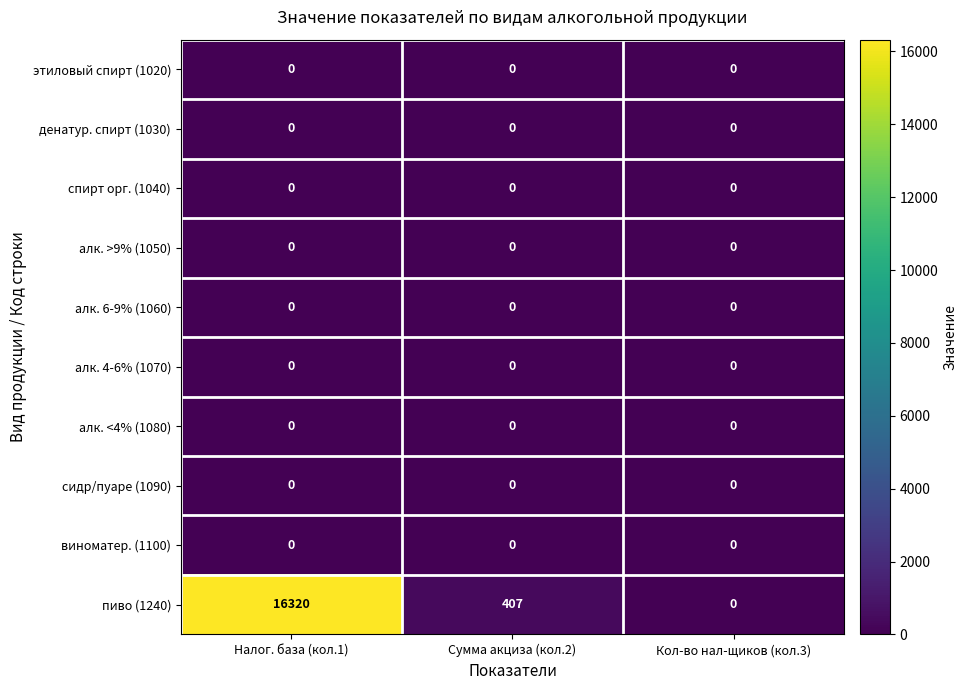

The алк. 4-6% (1070) series shows 0 at Сумма акциза (кол.2). True or false?

True